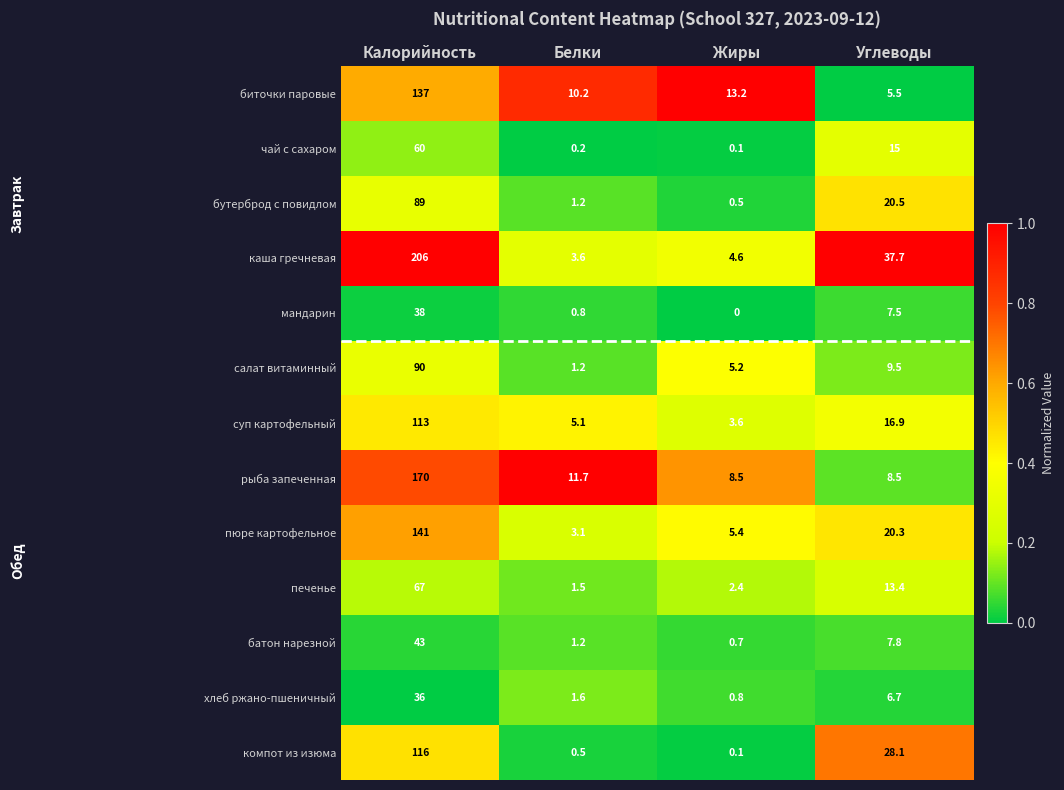

What is the average value of the мандарин series?

11.6